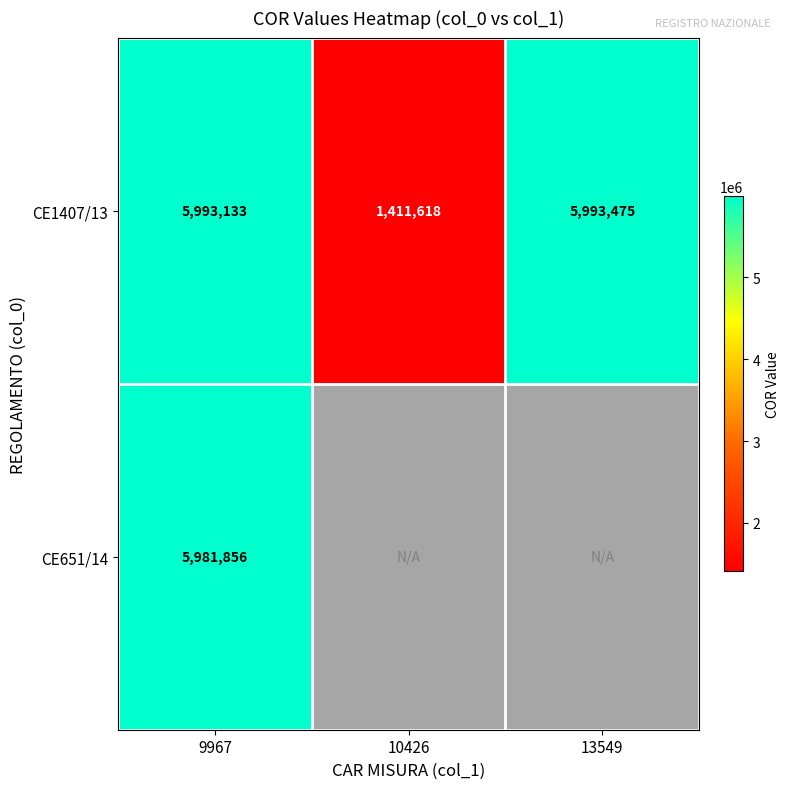

Is the value of CE1407/13 at 10426 greater than the value of CE651/14 at 9967?

No